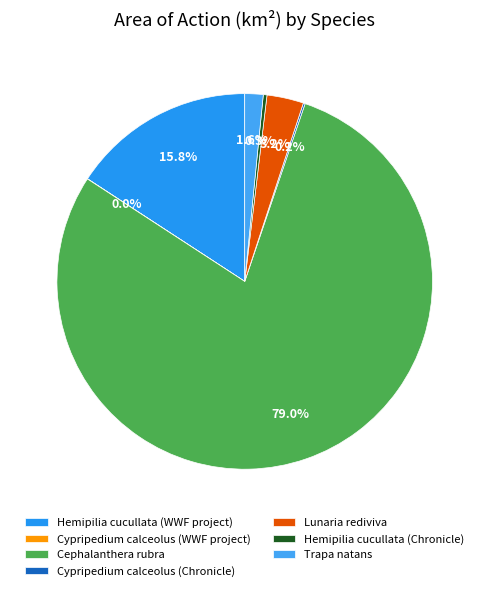

The Trapa natans slice represents 1% of the pie. True or false?

False